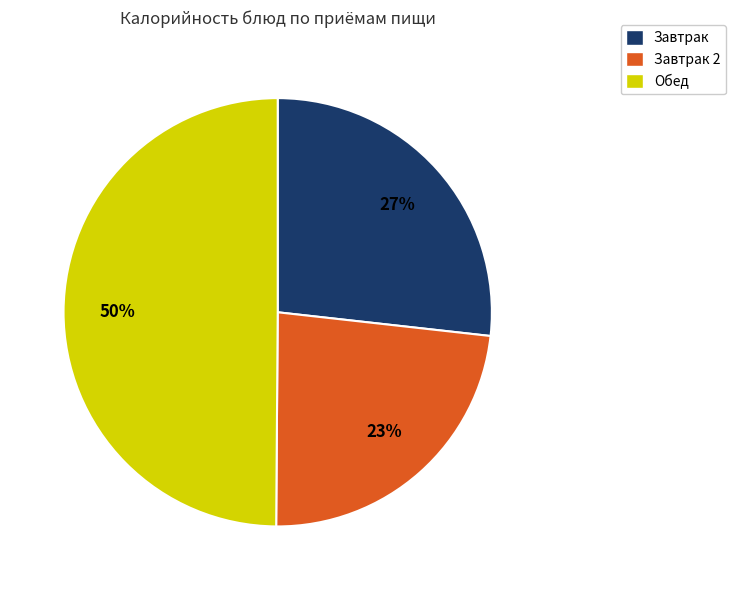

To the nearest percent, what is the difference between the largest and smallest slice percentages?

27%